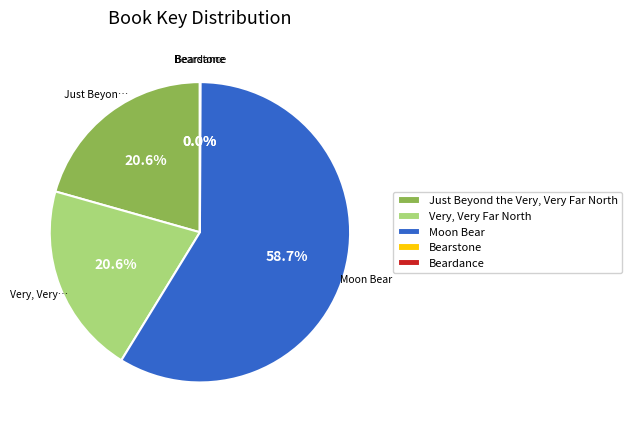

Is it true that Very, Very Far North is 11% of the pie?

False